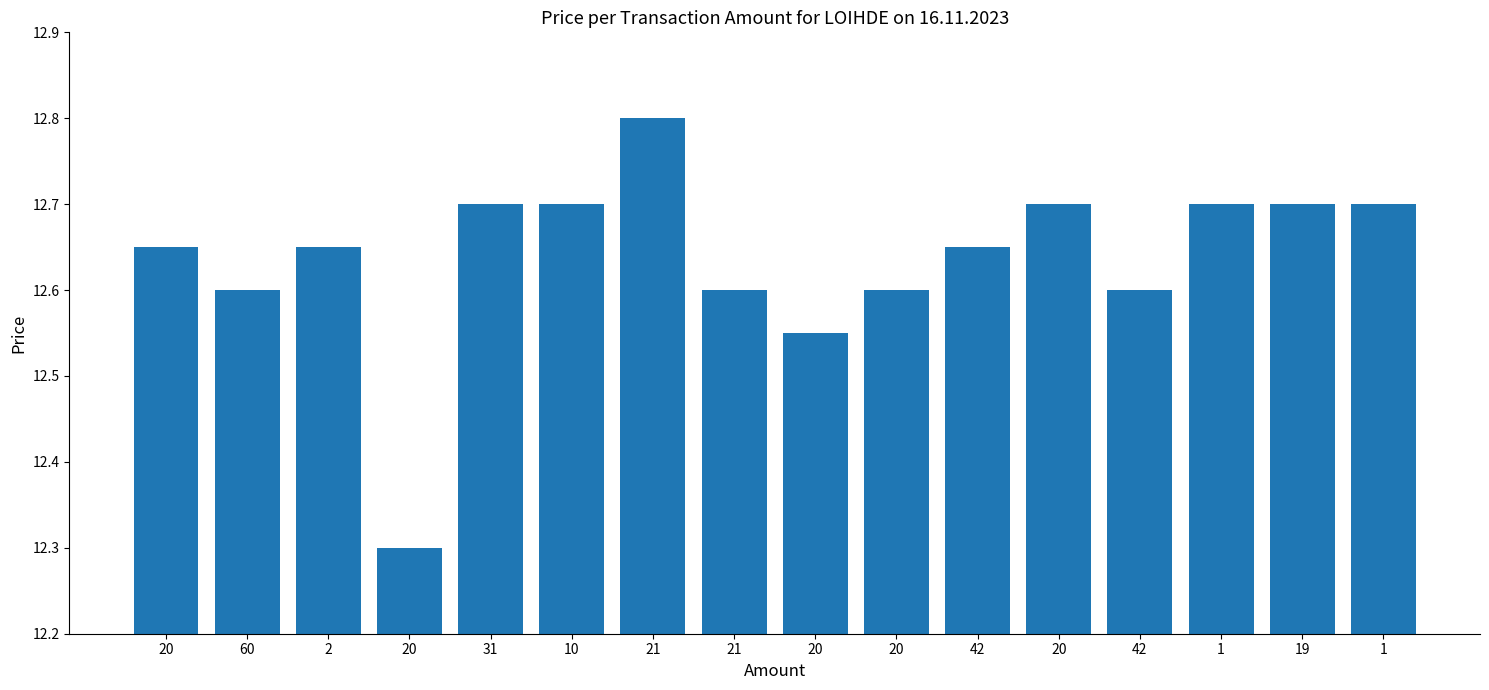

At which category does the chart reach its minimum across all series?

20